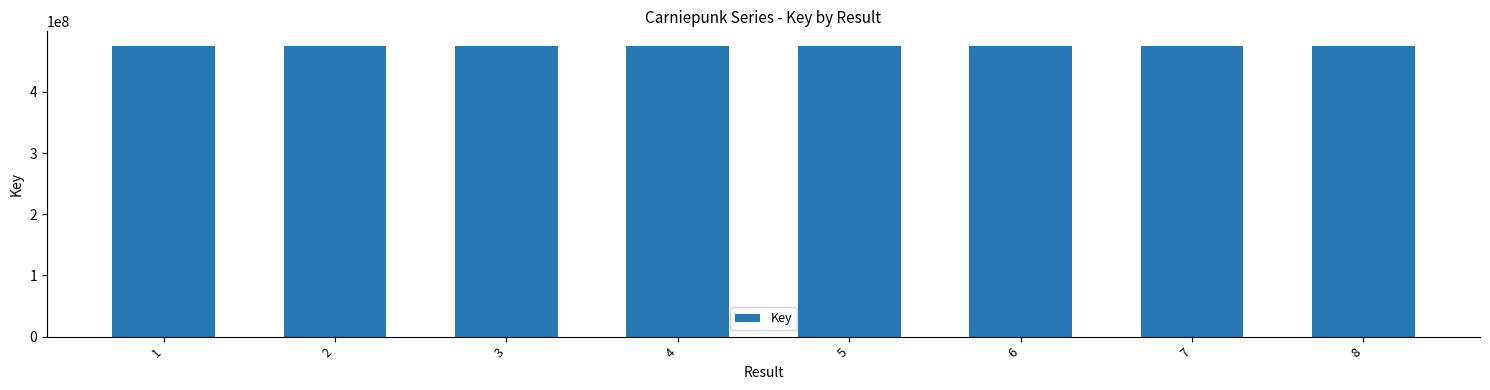

Is it true that the value at 1 is 475428027?

True